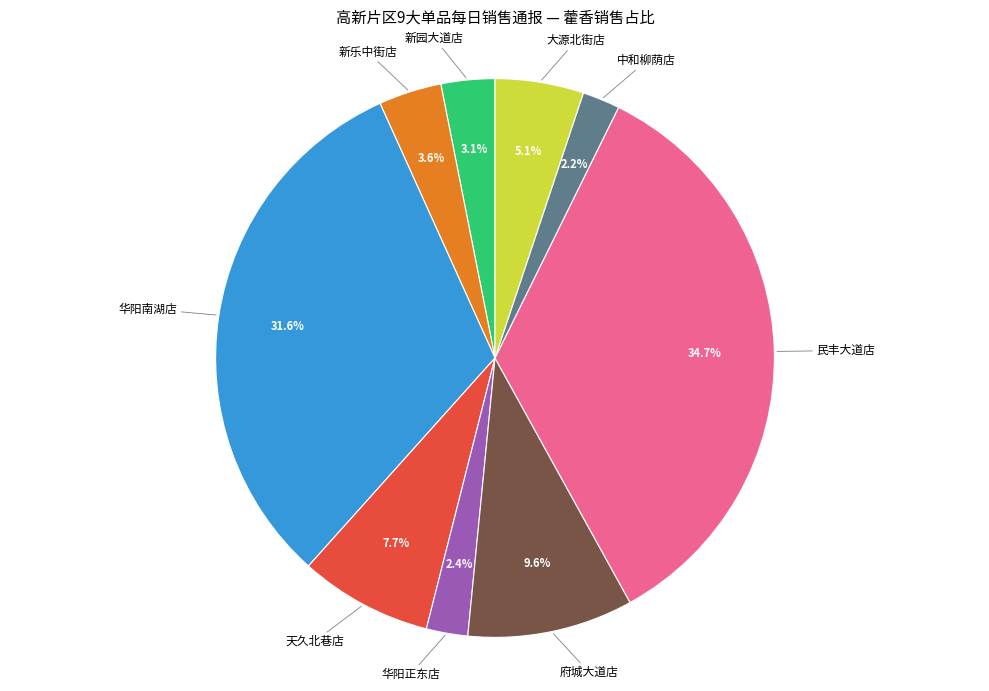

Is there a majority slice in this chart?

No